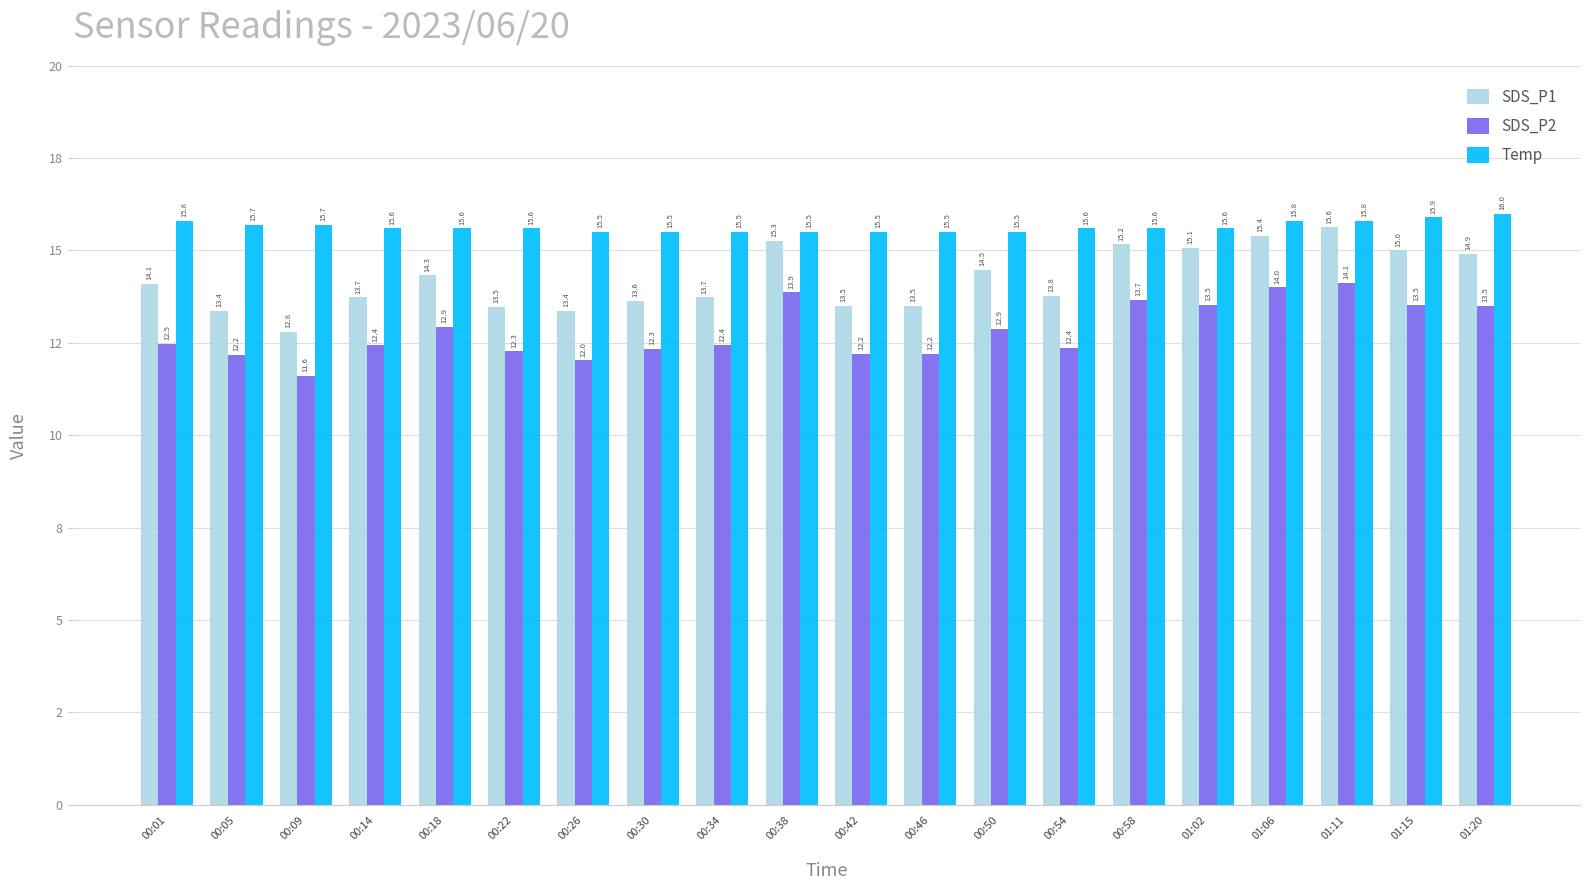

Reading left to right, extract all data points from this chart.

SDS_P1: 00:01=14.1	00:05=13.4	00:09=12.8	00:14=13.7	00:18=14.3	00:22=13.5	00:26=13.4	00:30=13.6	00:34=13.7	00:38=15.3	00:42=13.5	00:46=13.5	00:50=14.5	00:54=13.8	00:58=15.2	01:02=15.1	01:06=15.4	01:11=15.6	01:15=15.0	01:20=14.9
SDS_P2: 00:01=12.5	00:05=12.2	00:09=11.6	00:14=12.4	00:18=12.9	00:22=12.3	00:26=12.0	00:30=12.3	00:34=12.4	00:38=13.9	00:42=12.2	00:46=12.2	00:50=12.9	00:54=12.4	00:58=13.7	01:02=13.5	01:06=14.0	01:11=14.1	01:15=13.5	01:20=13.5
Temp: 00:01=15.8	00:05=15.7	00:09=15.7	00:14=15.6	00:18=15.6	00:22=15.6	00:26=15.5	00:30=15.5	00:34=15.5	00:38=15.5	00:42=15.5	00:46=15.5	00:50=15.5	00:54=15.6	00:58=15.6	01:02=15.6	01:06=15.8	01:11=15.8	01:15=15.9	01:20=16.0